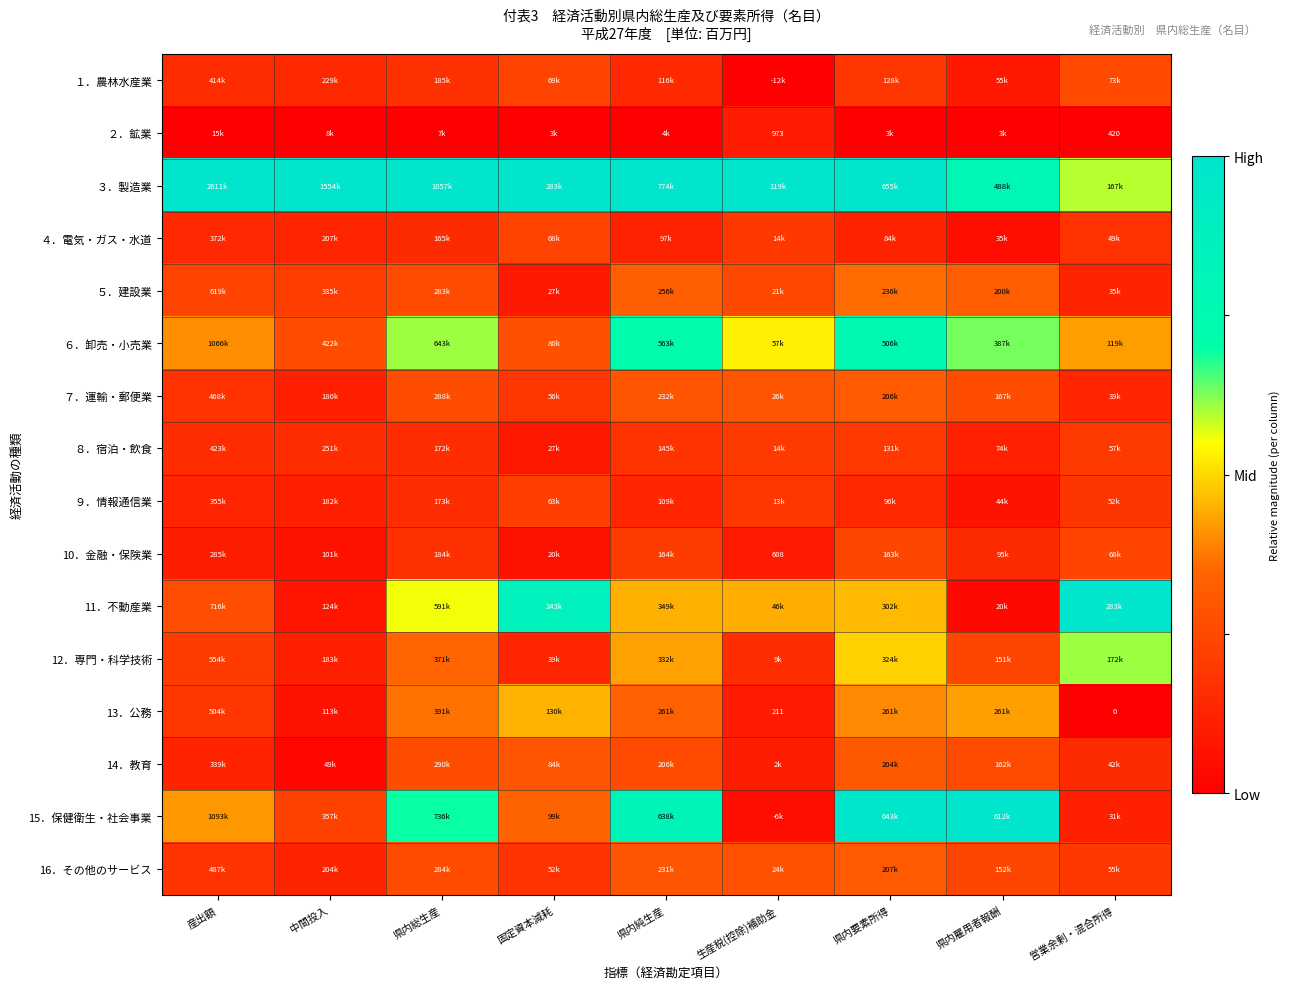

Rank the series at 営業余剰・混合所得 from highest to lowest value.

11．不動産業, 12．専門・科学技術, ３．製造業, ６．卸売・小売業, １．農林水産業, 10．金融・保険業, ８．宿泊・飲食, 16．その他のサービス, ９．情報通信業, ４．電気・ガス・水道, 14．教育, ７．運輸・郵便業, ５．建設業, 15．保健衛生・社会事業, ２．鉱業, 13．公務